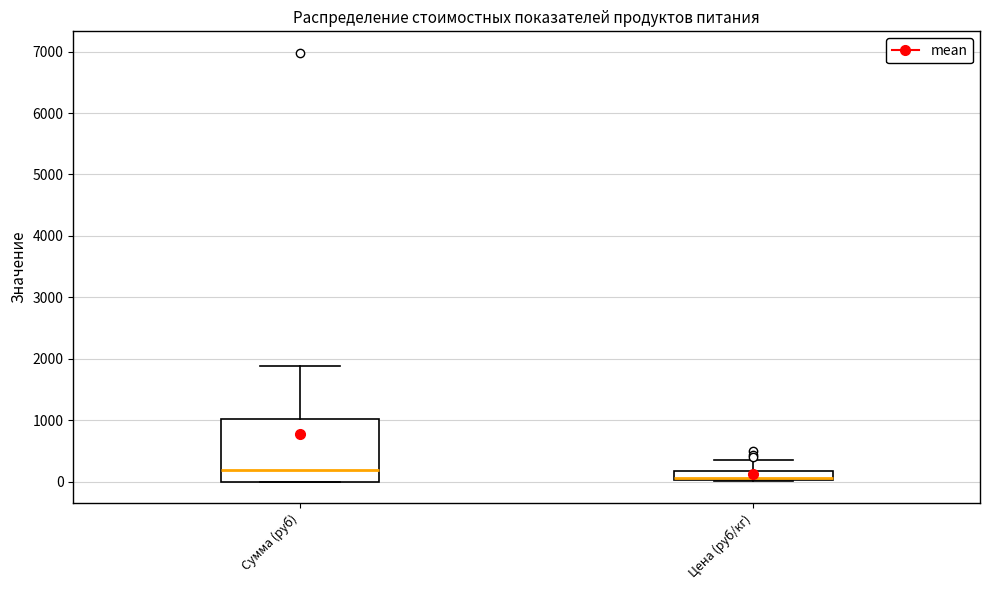

Where is the lower edge of the box for Сумма (руб) on the y-axis? The values are not printed on the chart, so give them approximately, as read against the axis.

0